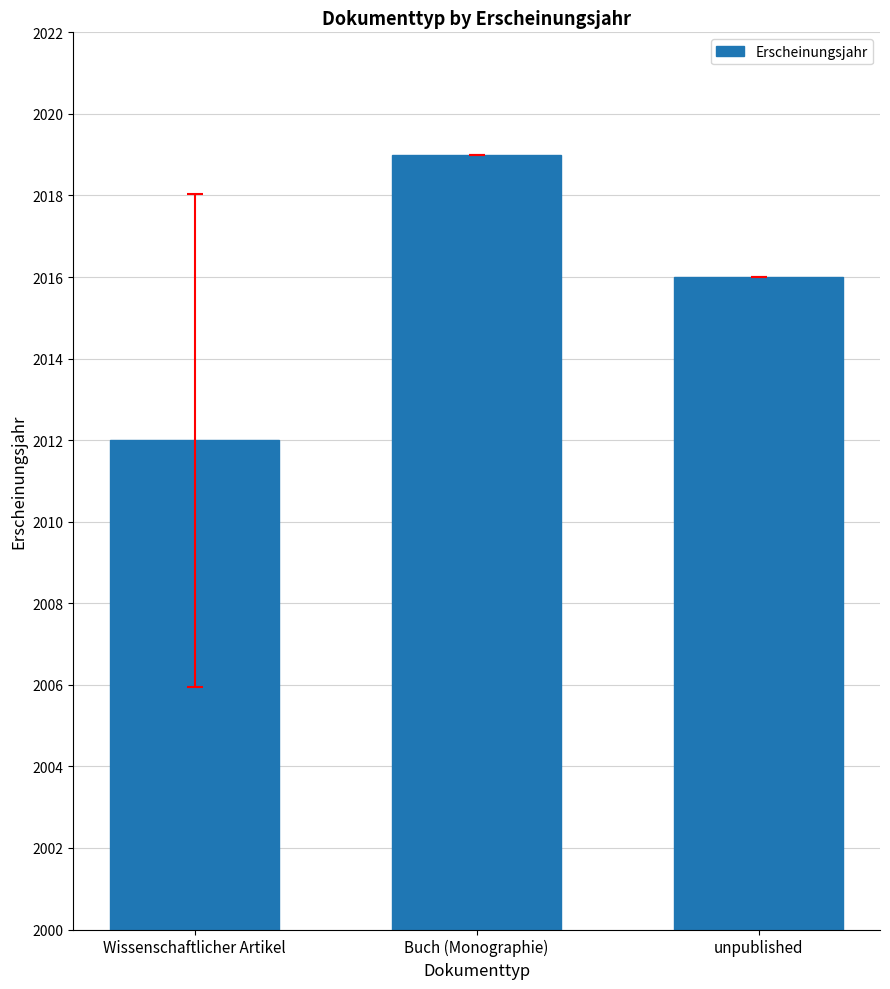

What is the label of the 1st bar from the right?

unpublished